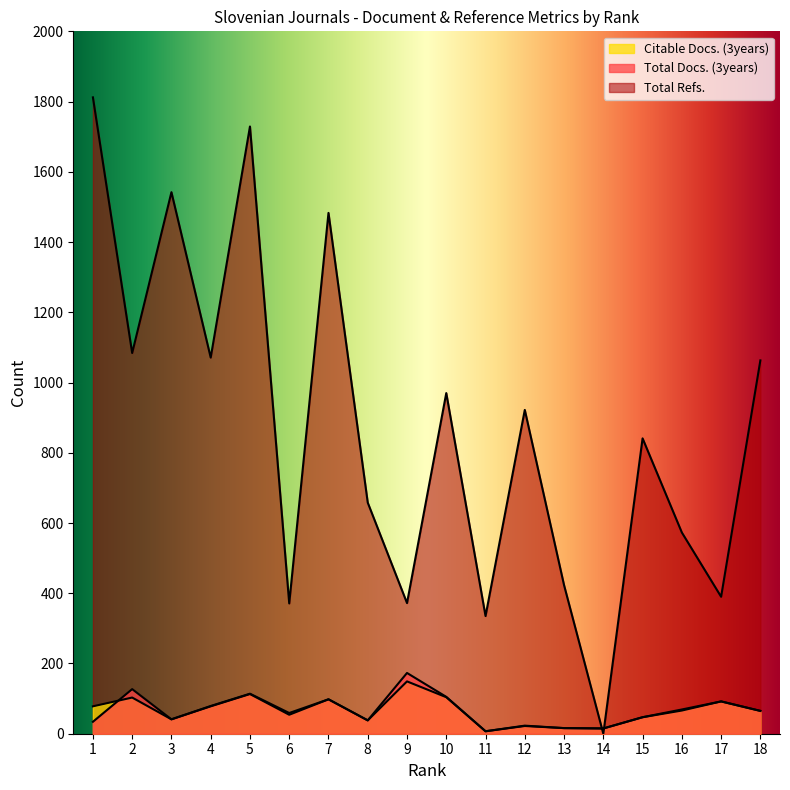

Where does the Citable Docs. (3years) series first go above 66?

1